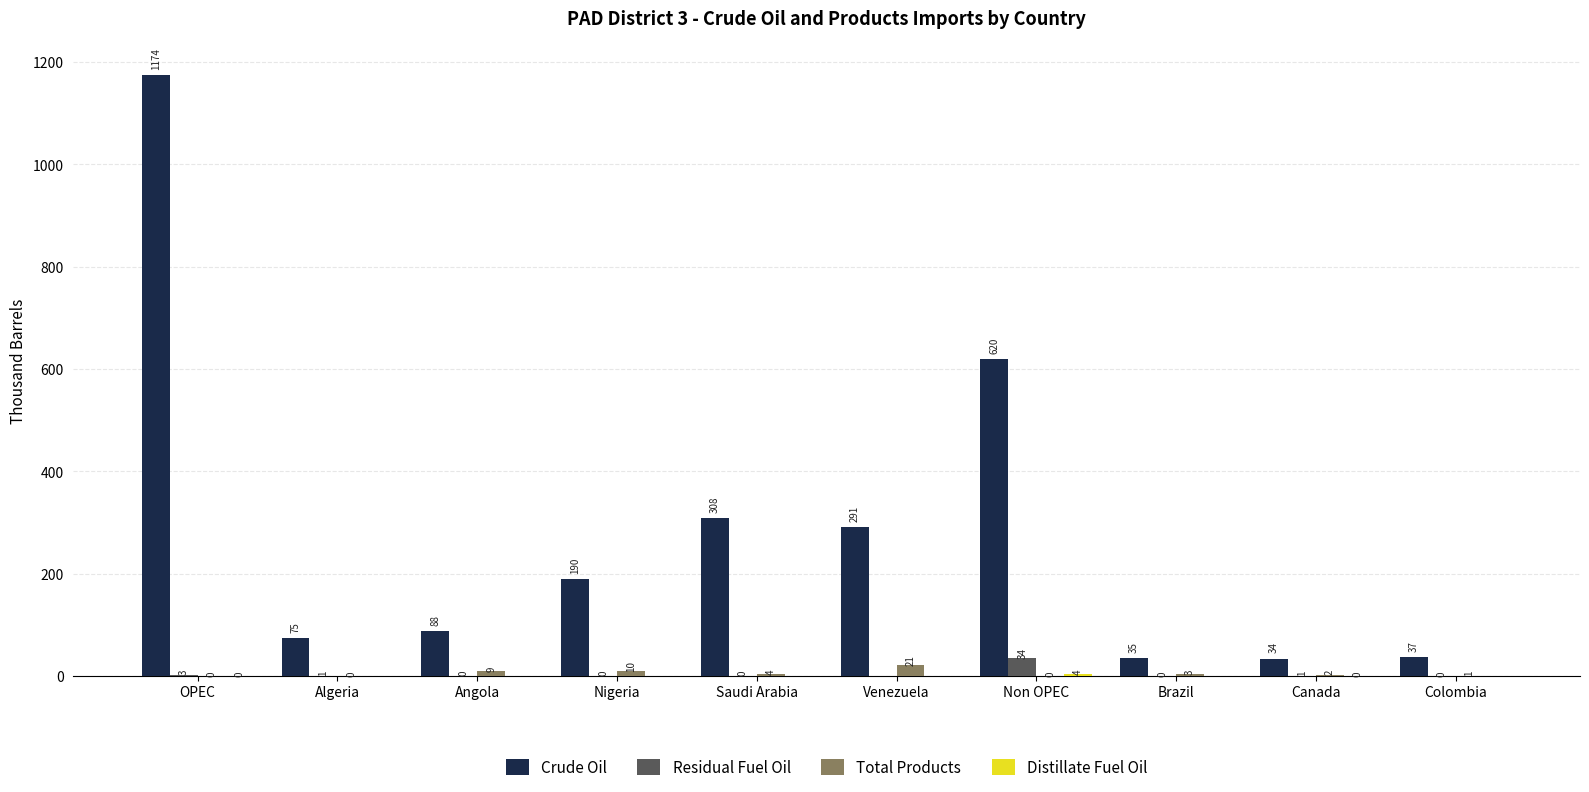

Which label corresponds to the largest value in the chart?

OPEC